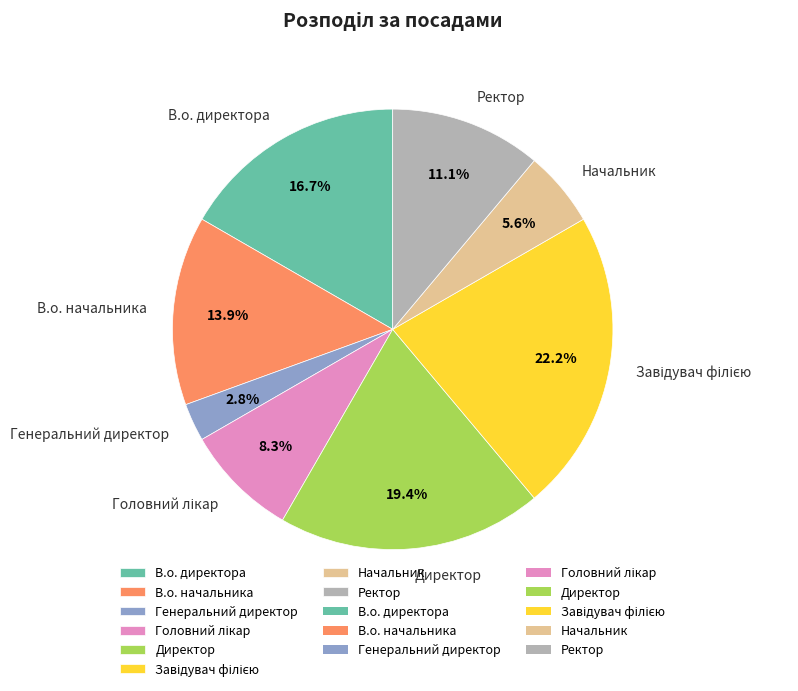

Which slice is the smallest?

Генеральний директор